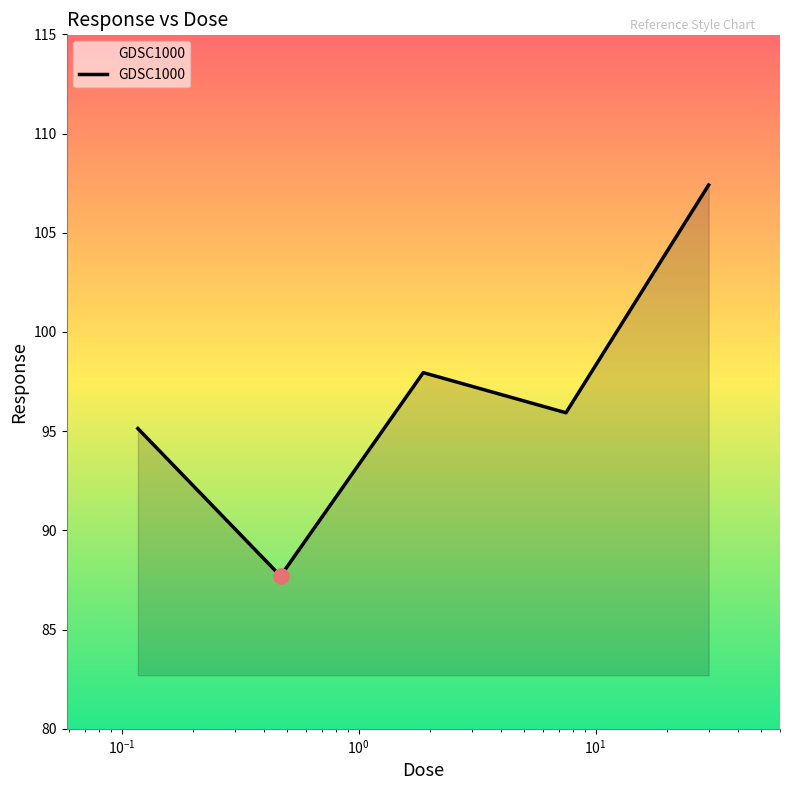

What is the minimum value shown in the chart?

87.7